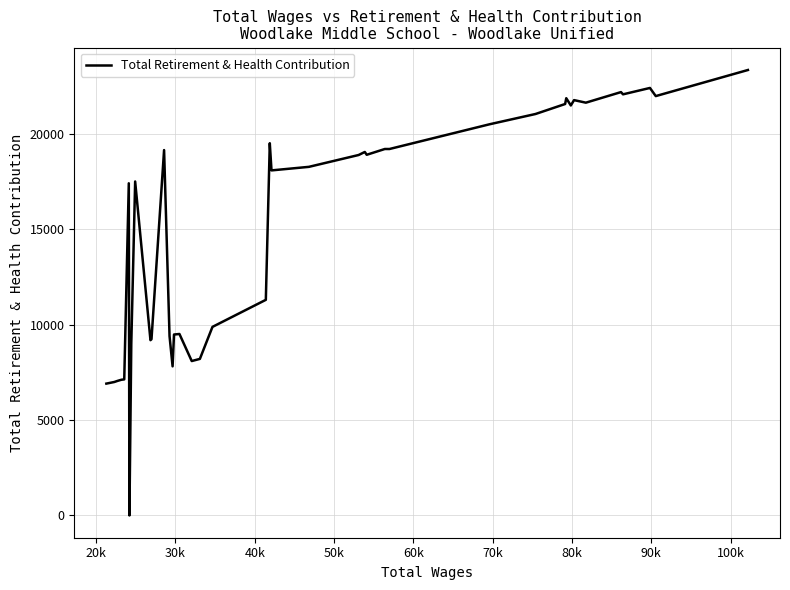

How many lines are shown in the chart?

1